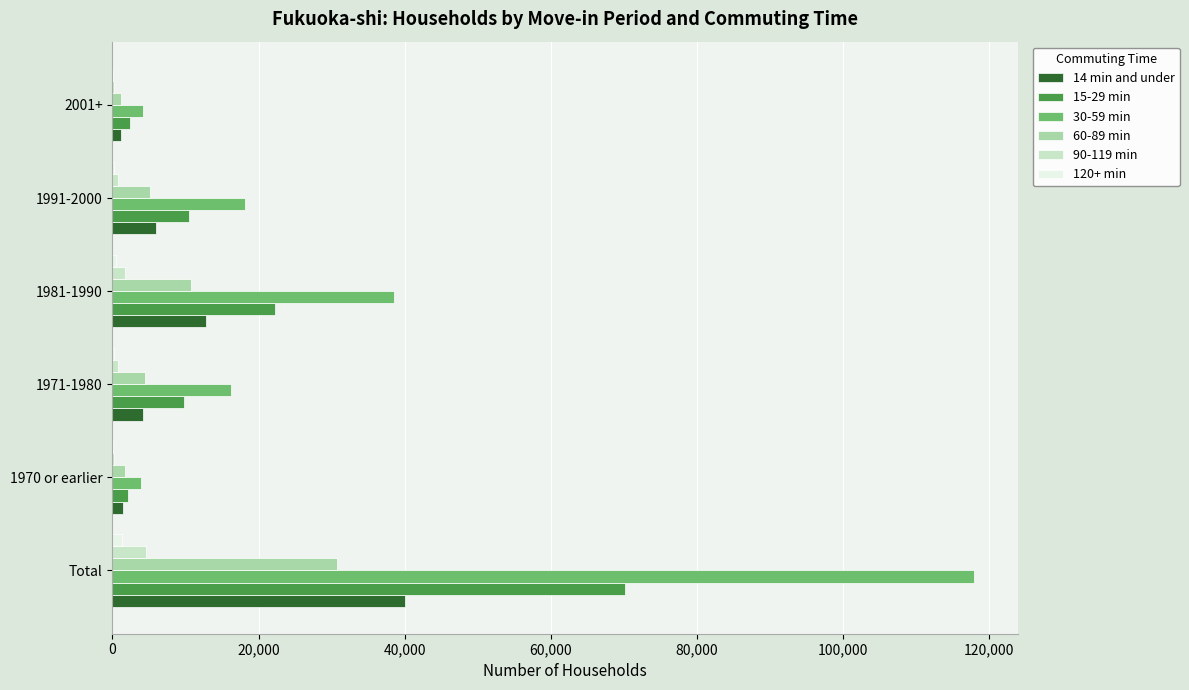

At which category is the sum across all series the highest?

Total